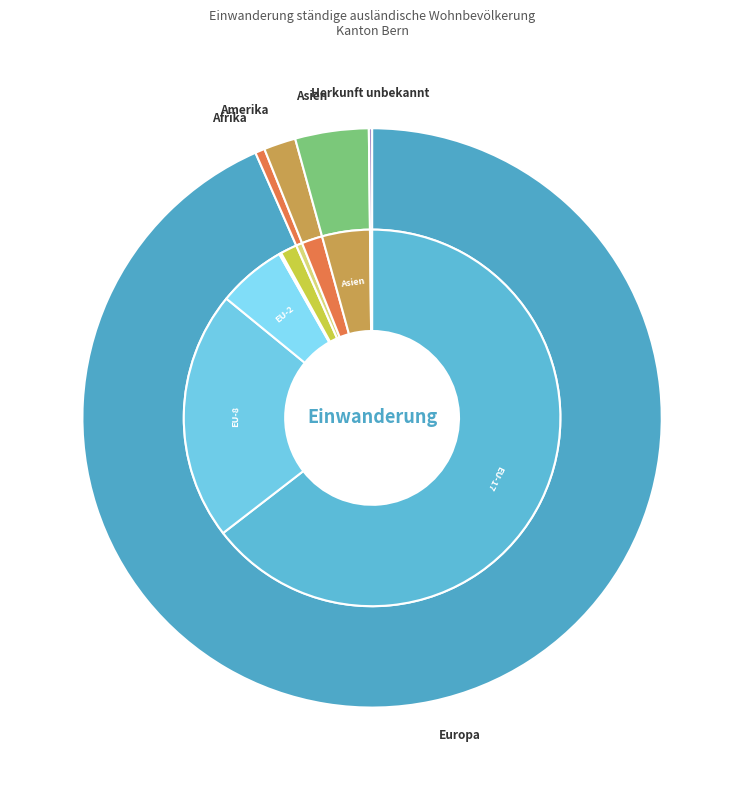

Is it true that Europa is 88% of the pie?

False